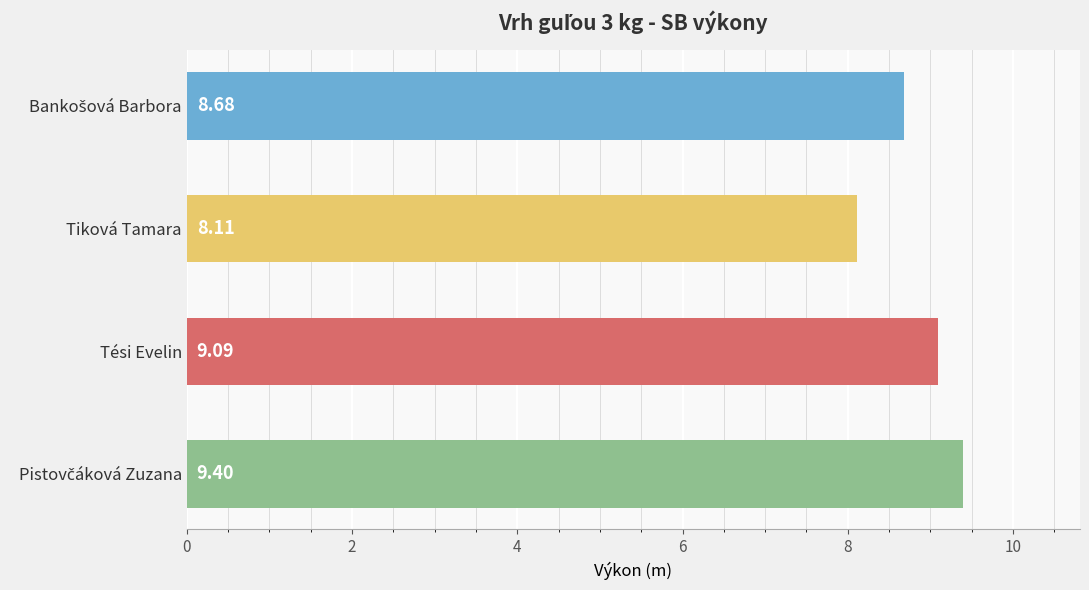

At which label is the value closest to 8?

Tiková Tamara